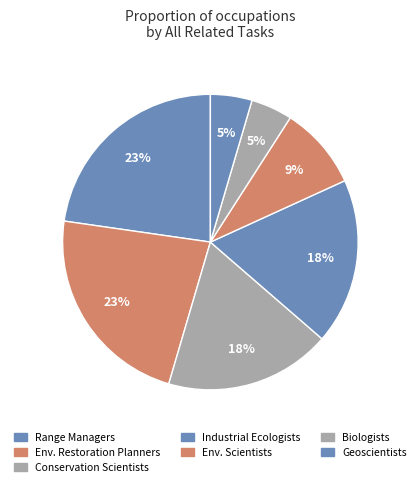

Which slice is the smallest?

Biologists